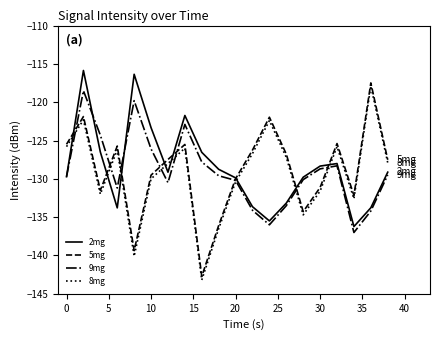

Which series has the widest spread of values?

8mg